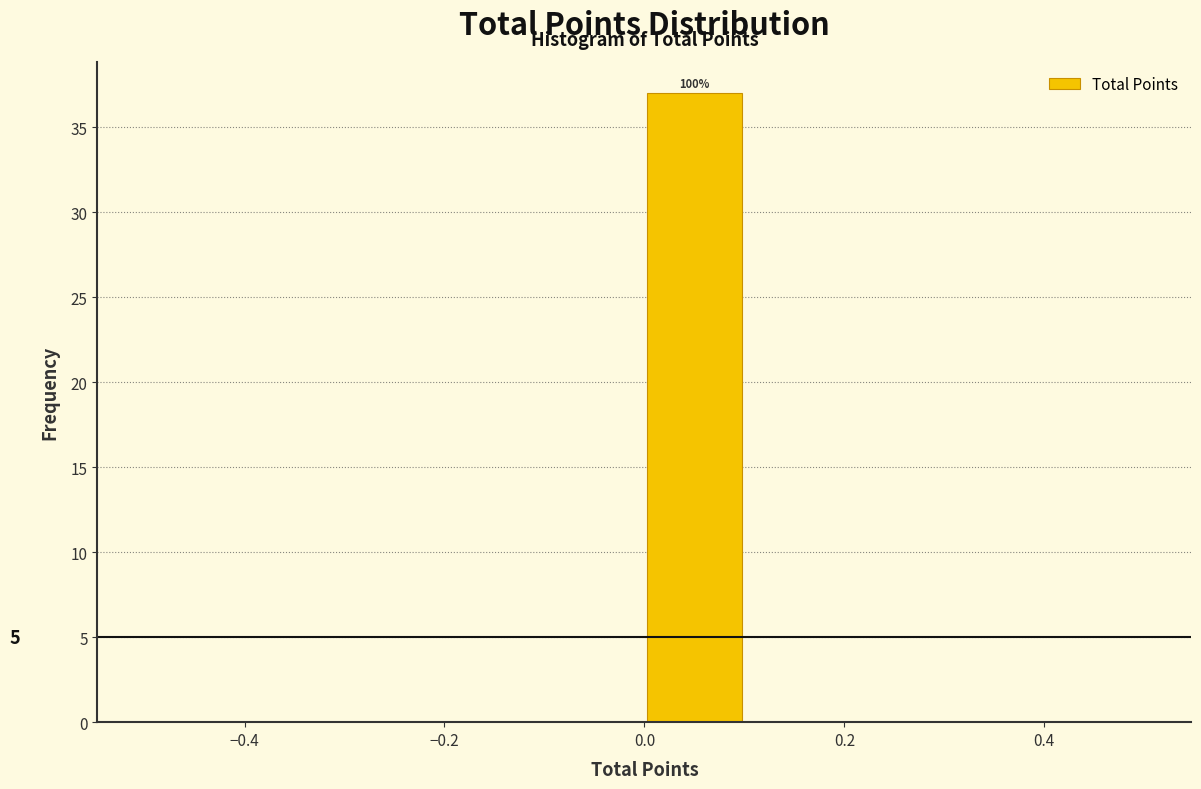

Over which range of the x-axis is the bar tallest?

0.0 to 0.1